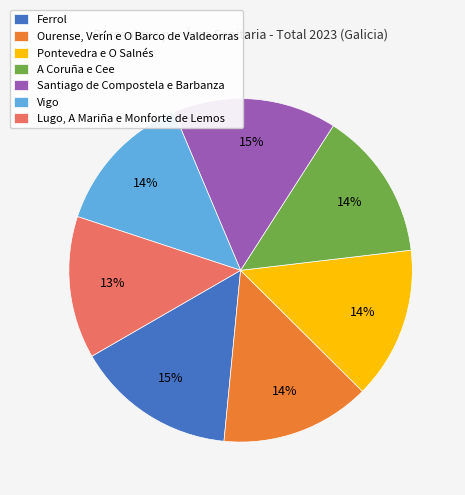

Is Ferrol the majority of the pie?

No